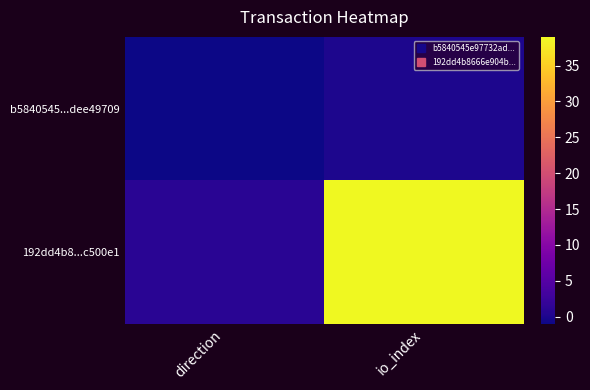

How many distinct data groups are displayed?

2